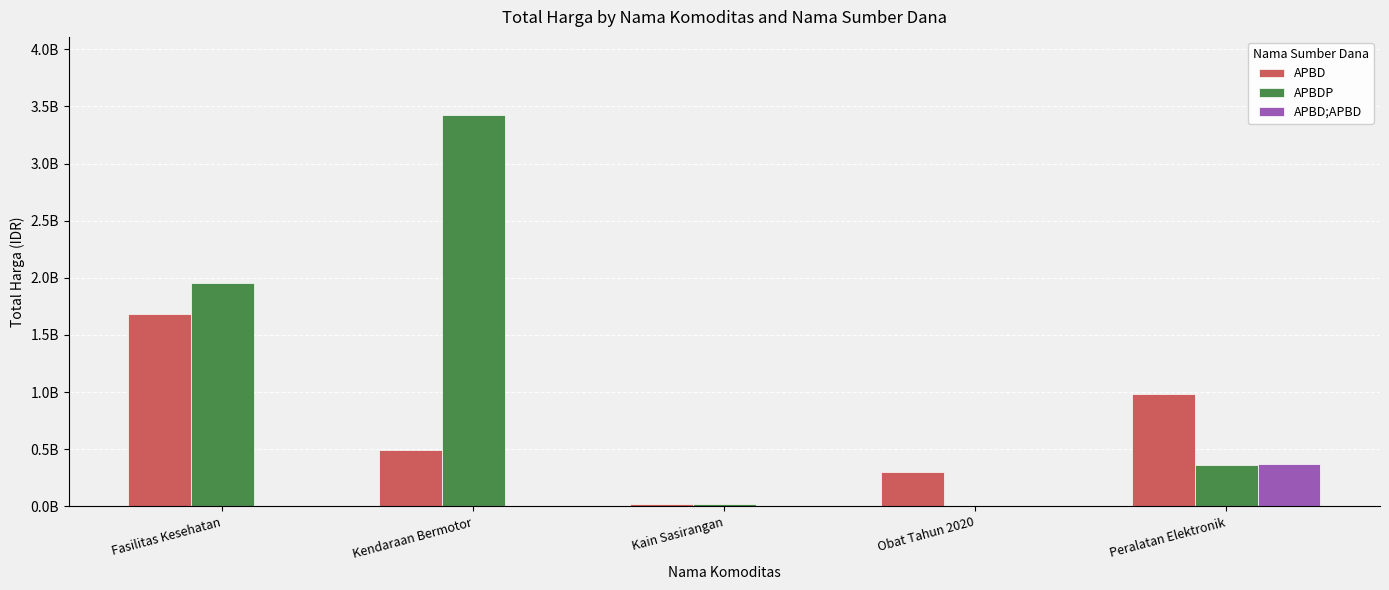

What is the label of the 1st bar from the right?

Peralatan Elektronik